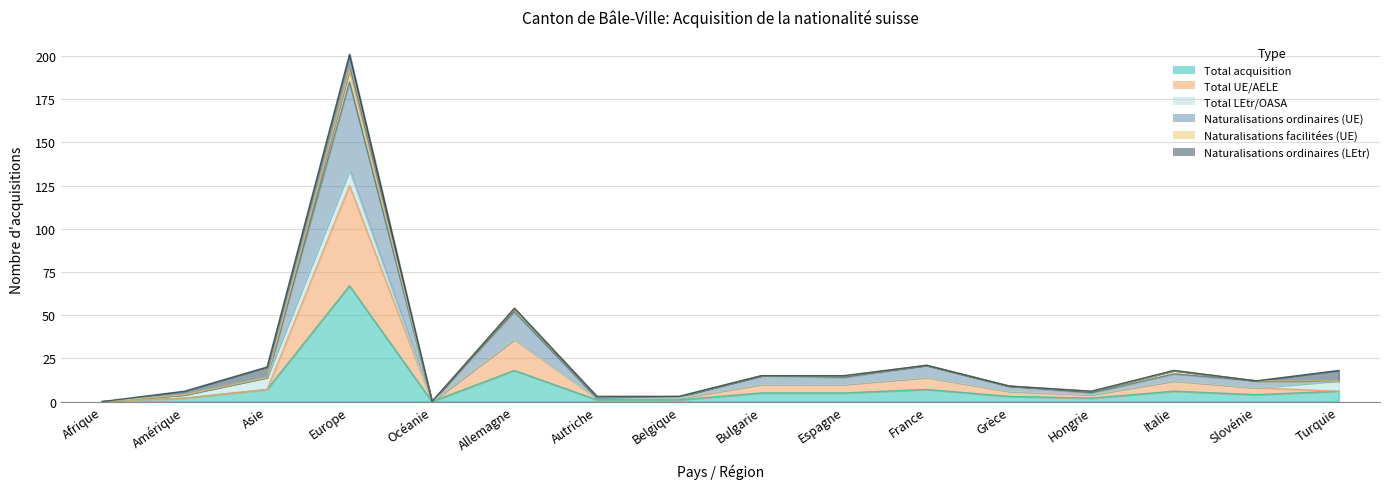

How many values in Naturalisations ordinaires (UE) are above zero?

14